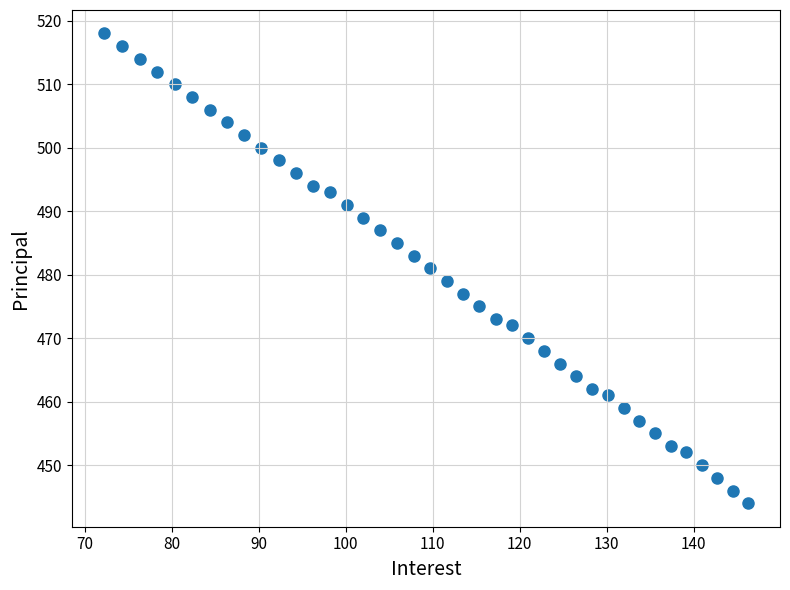

What is the range of Y values (max minus min)?

74